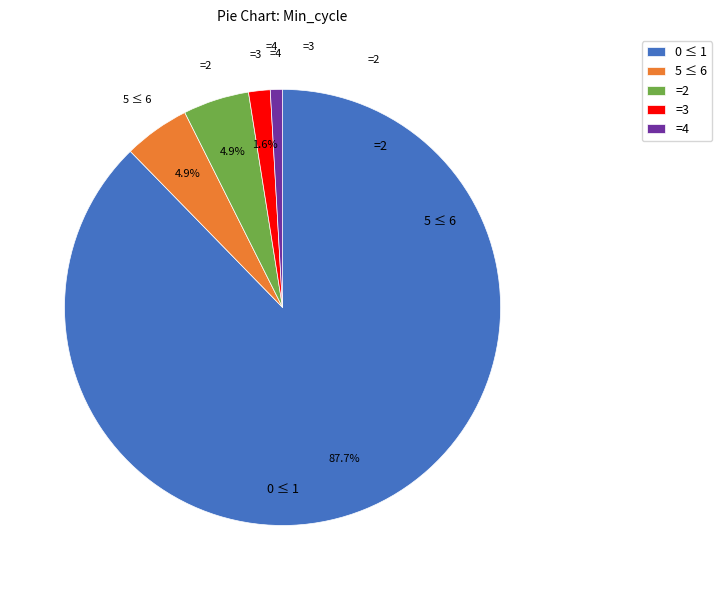

Count the number of slices in the pie.

5